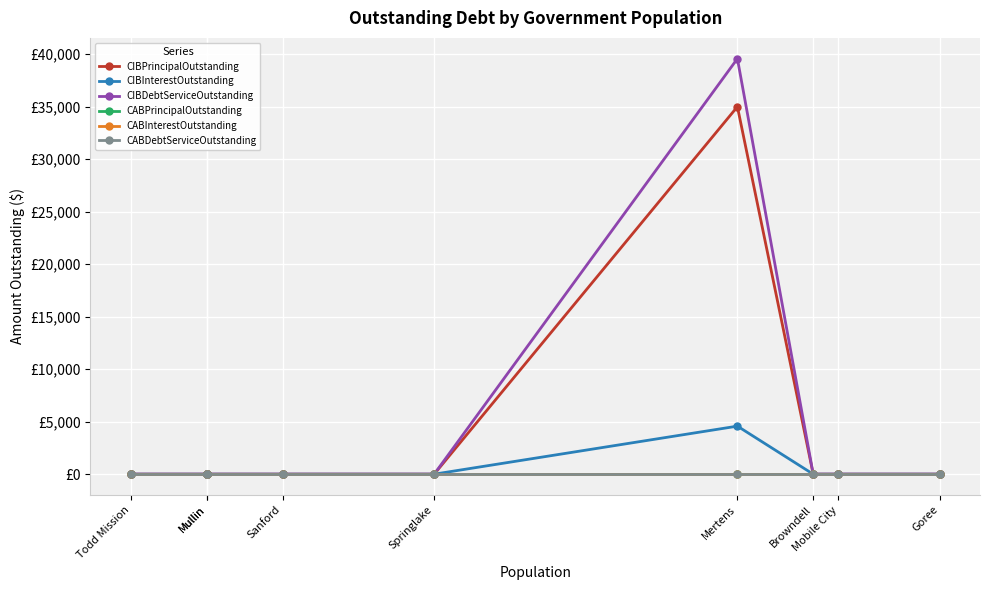

Where is CABInterestOutstanding nearest to the value 0?

Todd Mission